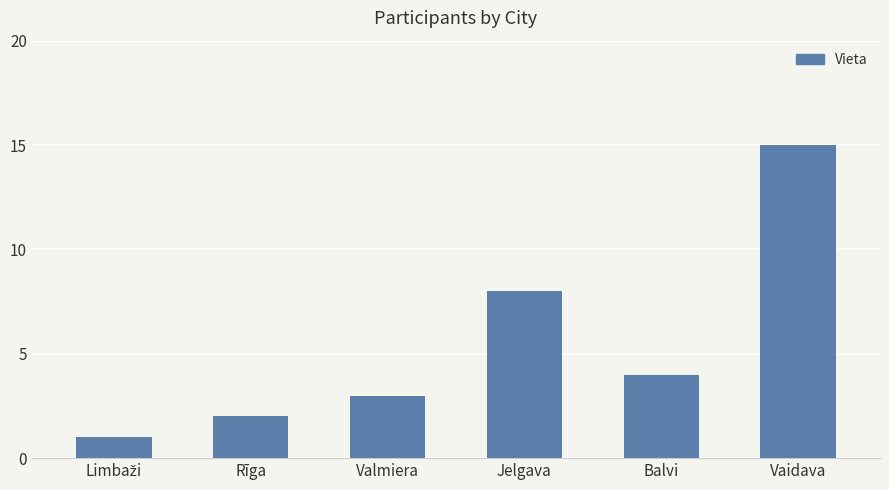

Reading left to right, what are all the values shown in this chart?

1	2	3	8	4	15